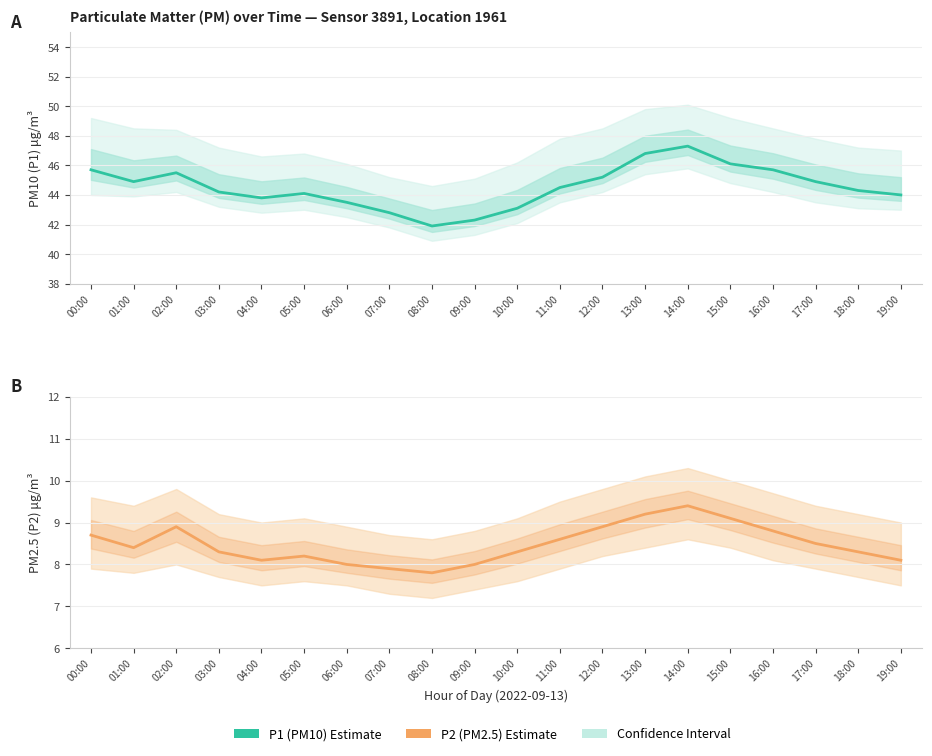

At which label does P2 (PM2.5 estimate) first exceed 8?

00:00